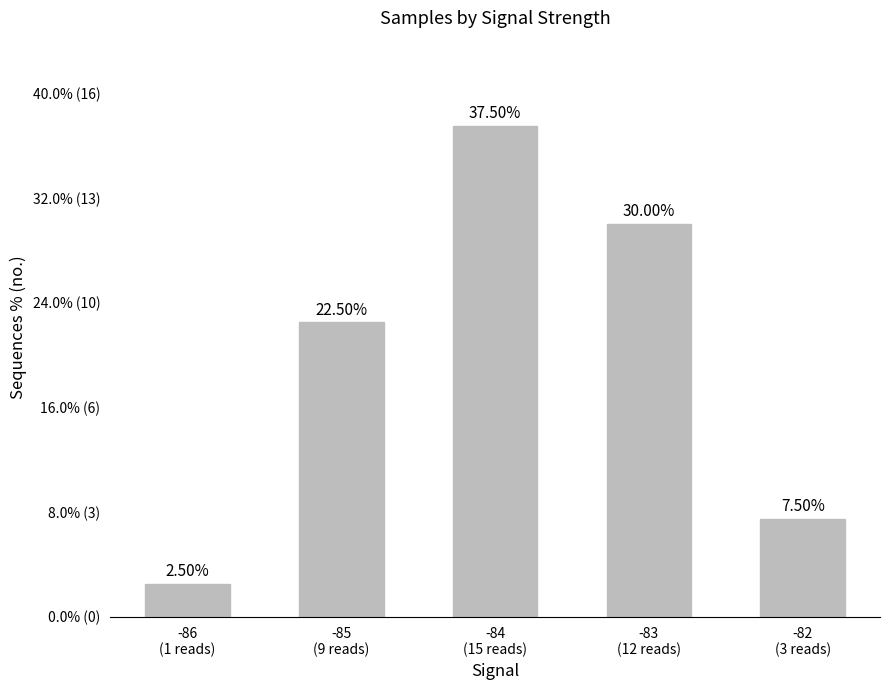

What is the difference between the values at -85
(9 reads) and -86
(1 reads)?

20.0